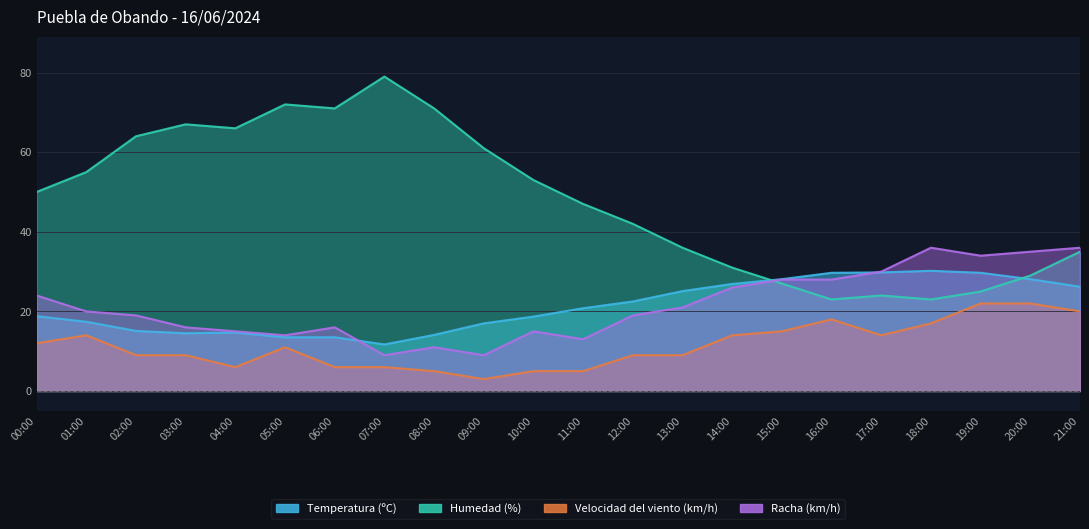

Which series has the largest range (max minus min)?

Humedad (%)